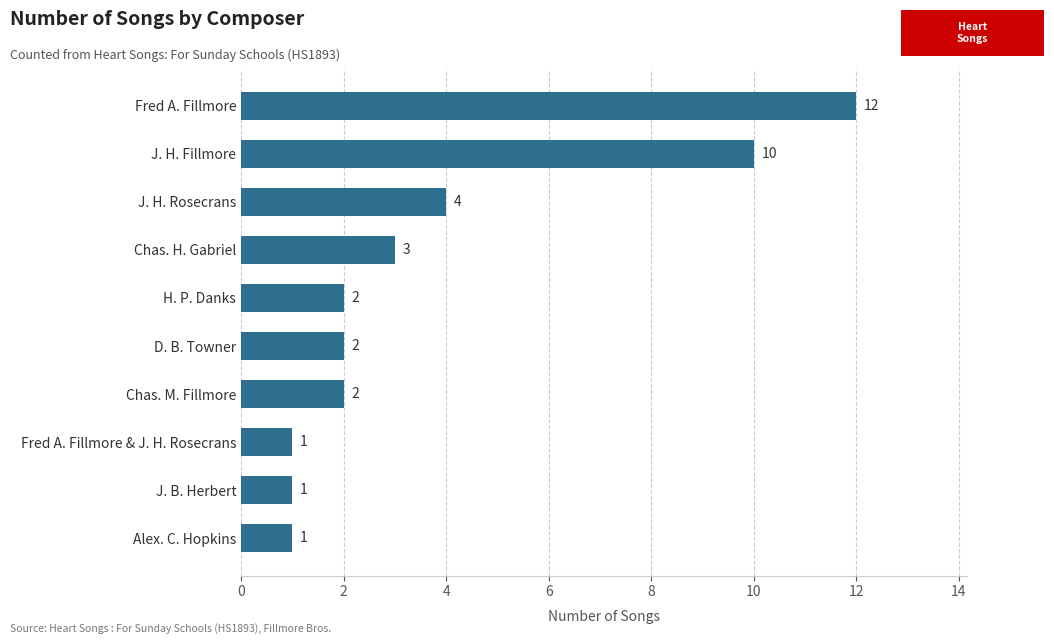

Are the bars grouped side by side (vs. stacked)?

No